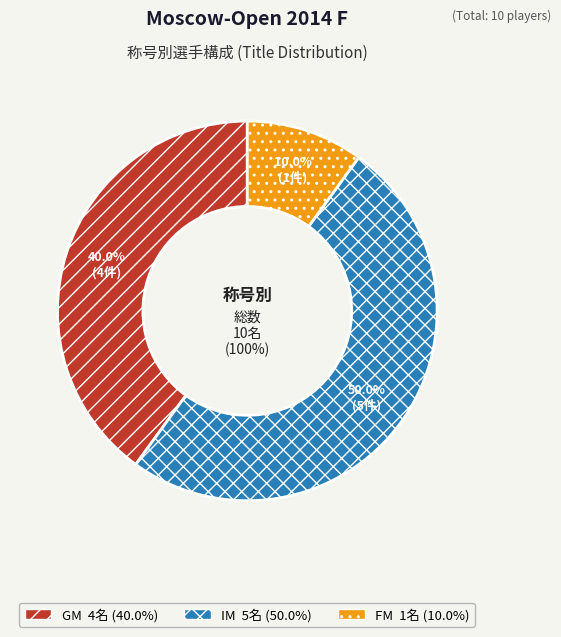

To the nearest percent, what is the difference between the GM and IM slice percentages?

10%